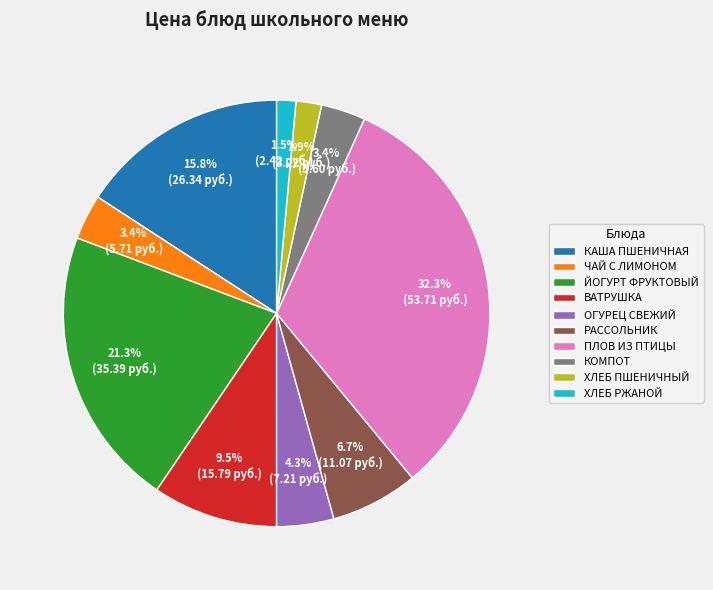

Which slice is the largest?

ПЛОВ ИЗ ПТИЦЫ